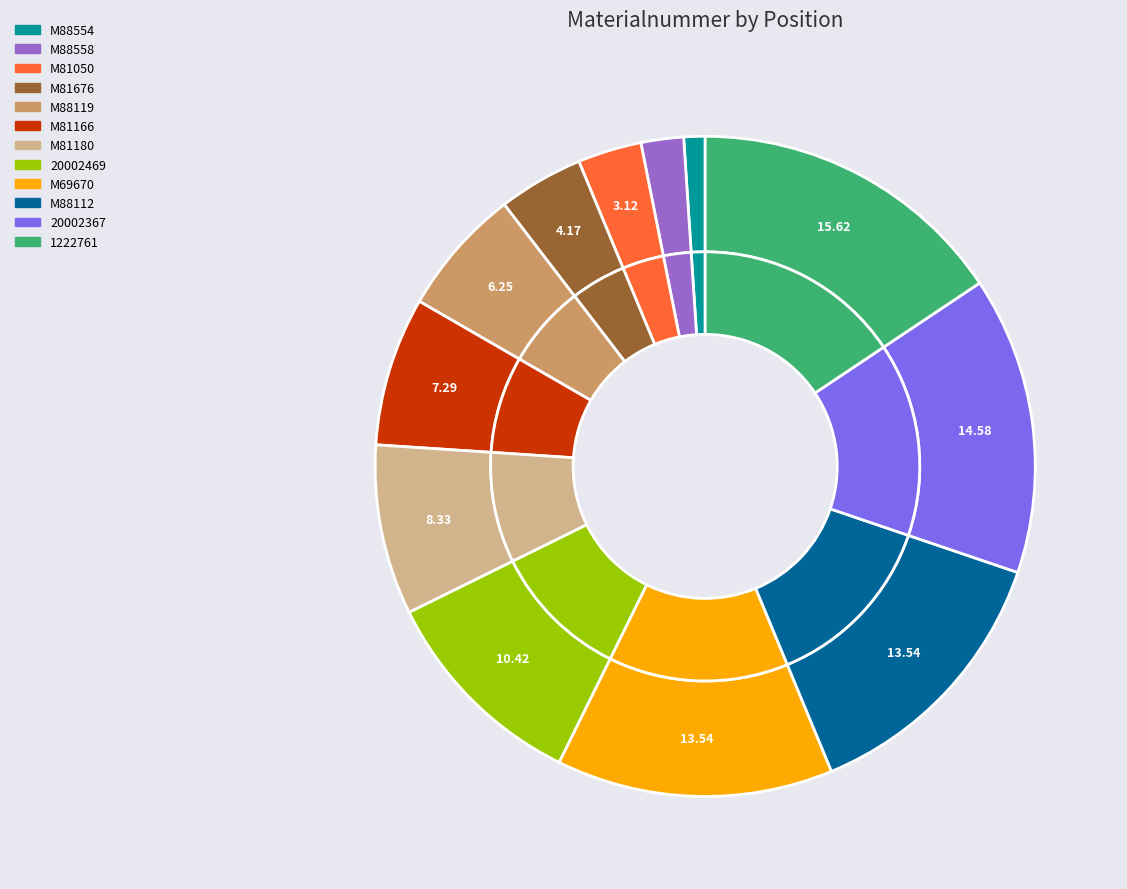

Rank the categories by value from highest to lowest.

1222761, 20002367, M69670, M88112, 20002469, M81180, M81166, M88119, M81676, M81050, M88558, M88554